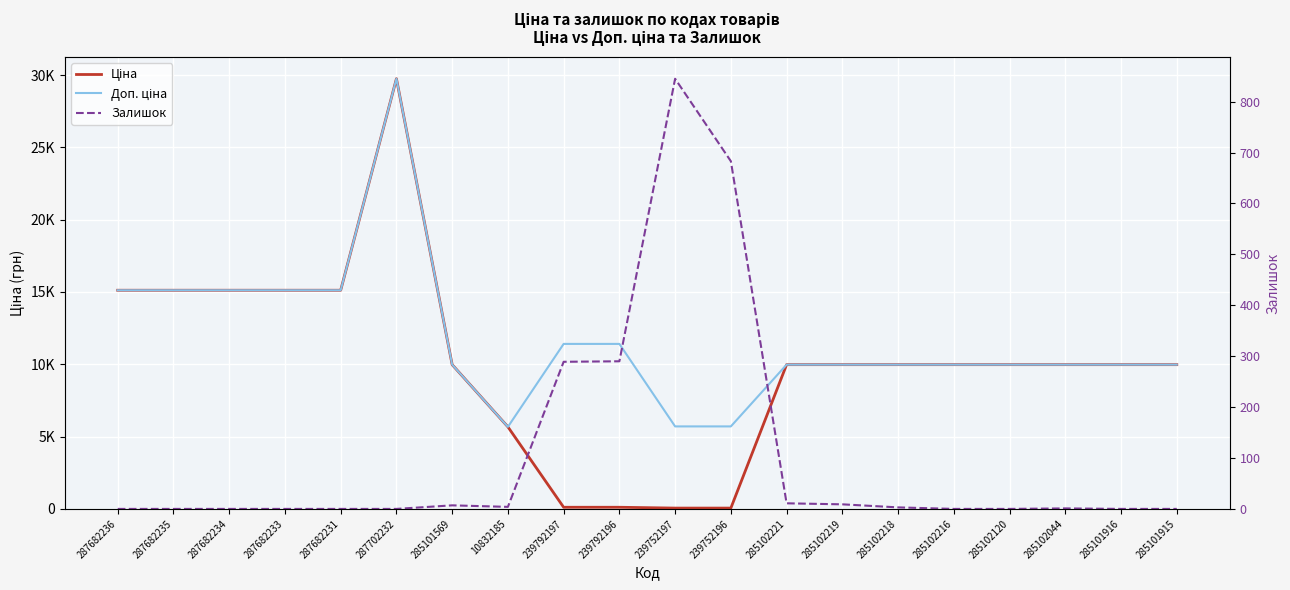

How many values in the Залишок series exceed 1?

9